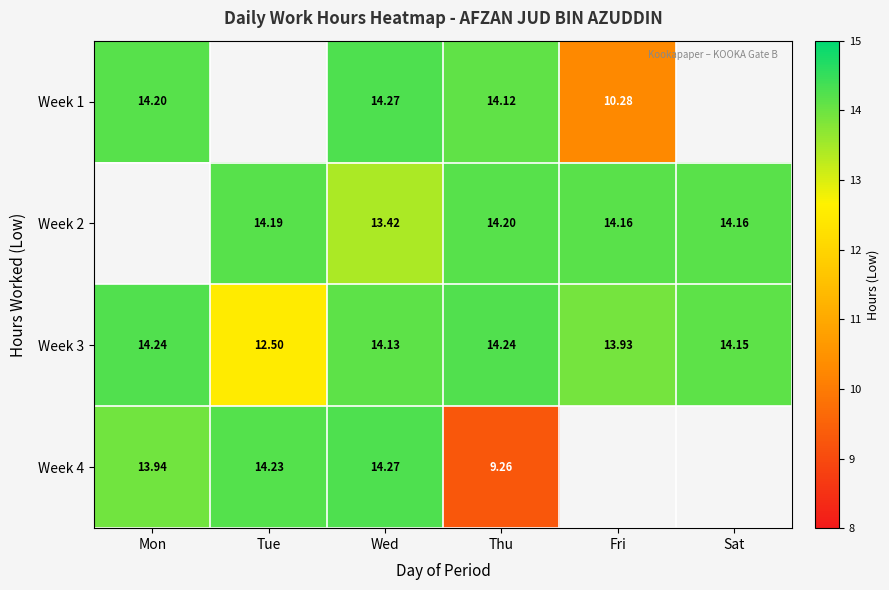

Is the value of Week 3 at Thu greater than the value of Week 1 at Mon?

Yes